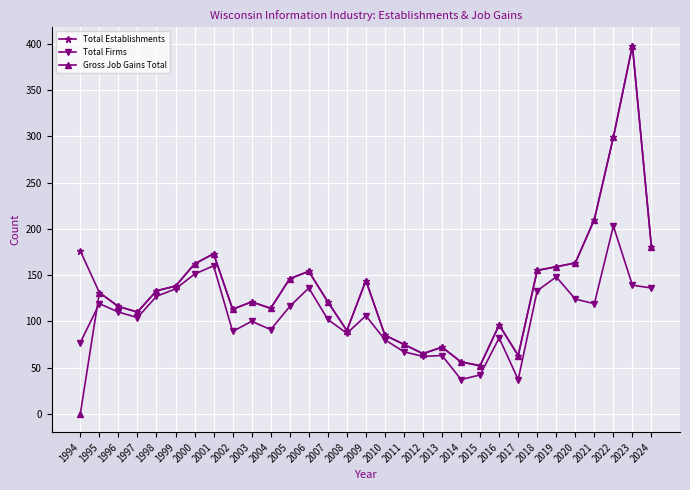

What is the difference between the maximum and minimum values in the Gross Job Gains Total series?

398